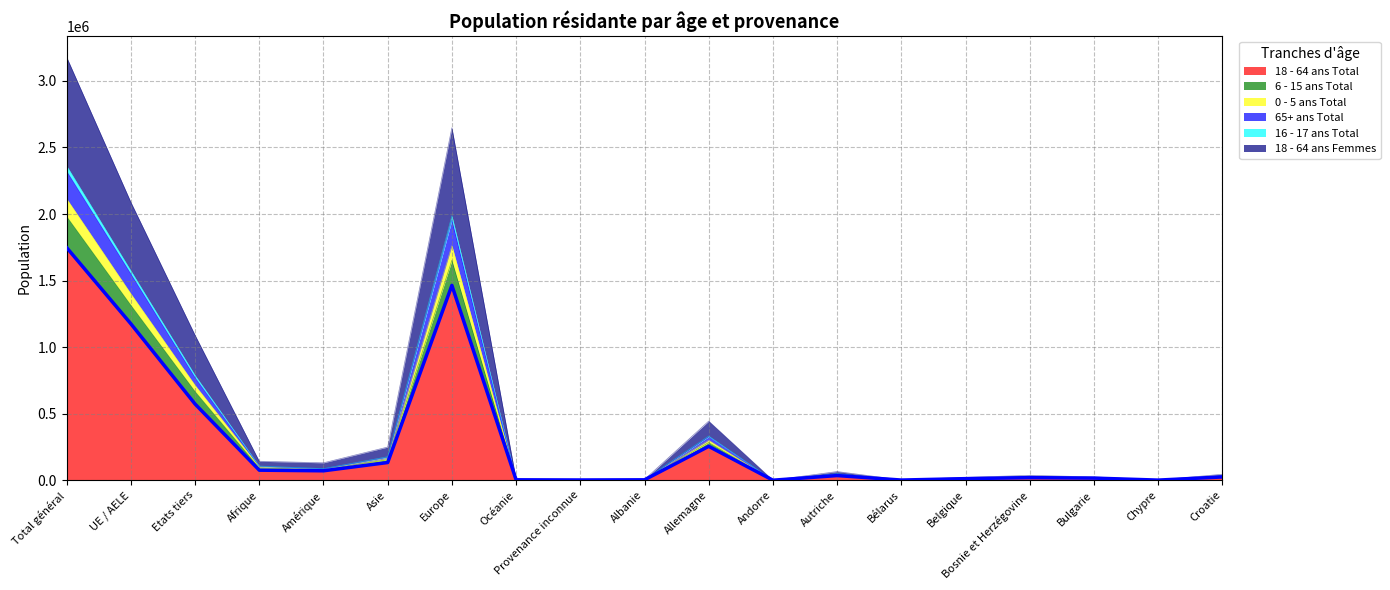

Which label corresponds to the largest value in the chart?

Total général